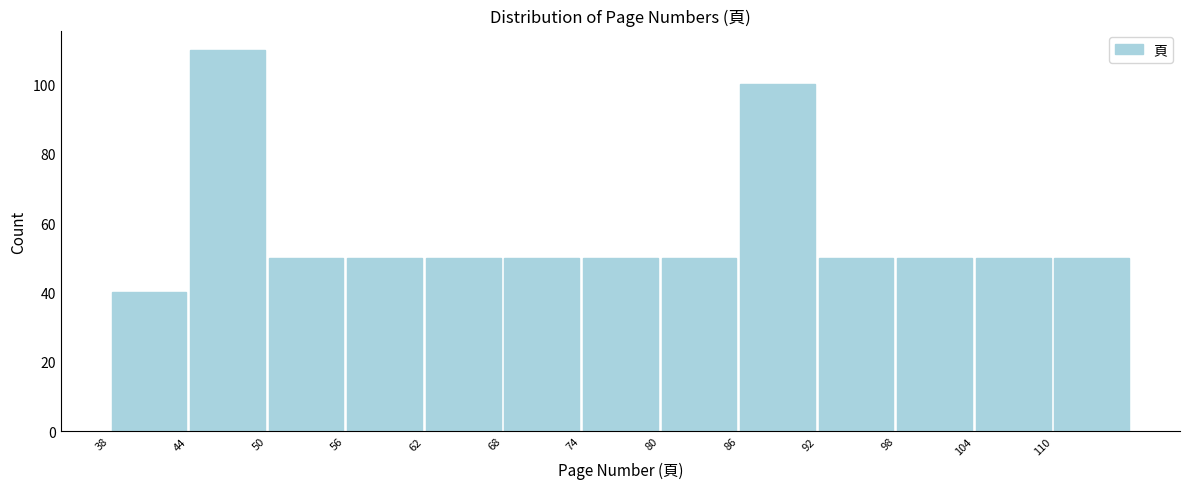

Which range on the x-axis has the tallest bar?

44 to 50